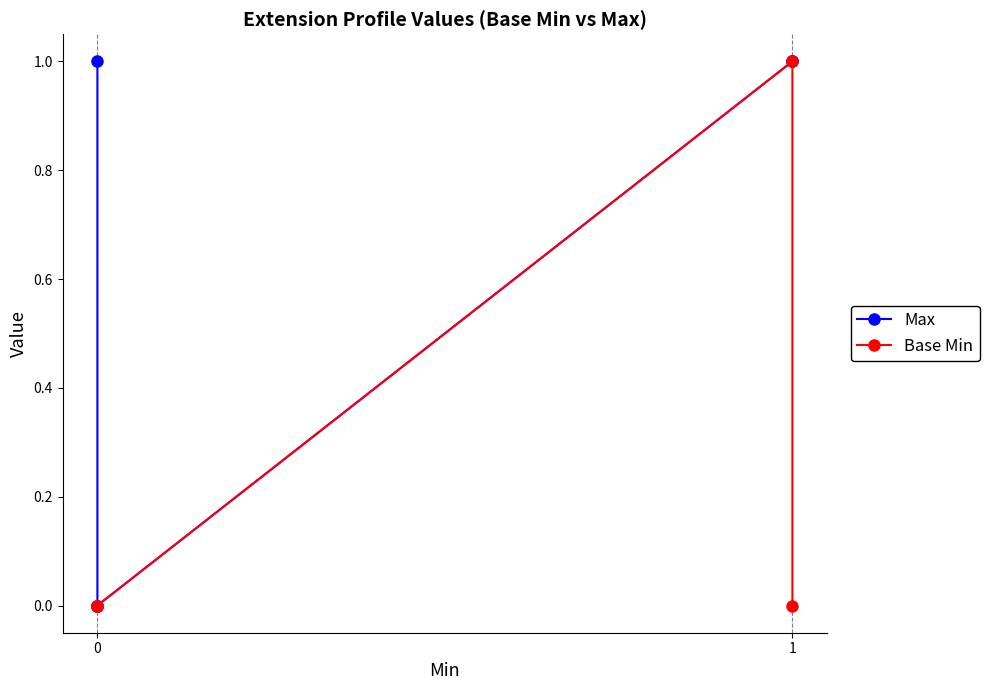

Reading left to right, list all the values displayed in this chart.

Max: 1	0	0	1	1
Base Min: 0	0	0	1	0